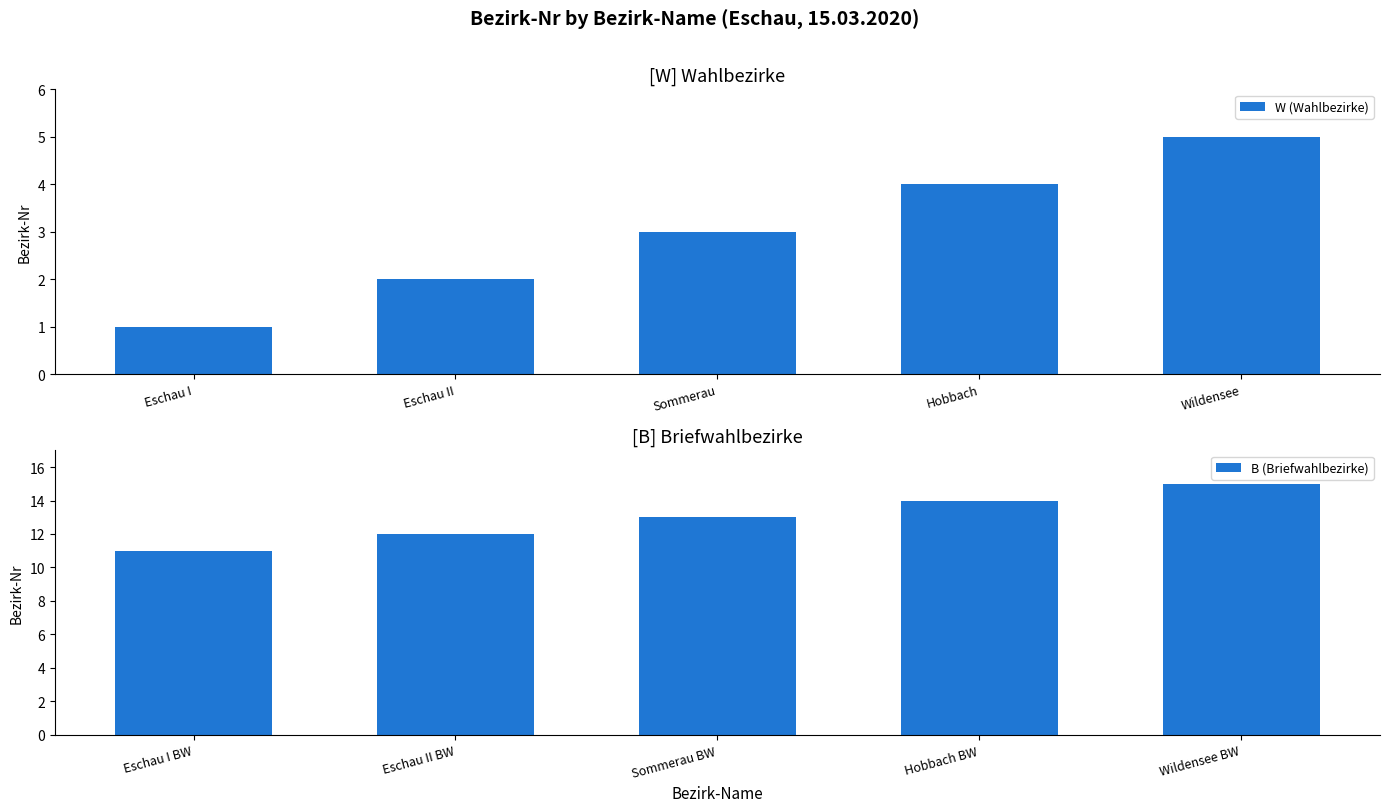

At which label does W (Wahlbezirke) first exceed 3?

Hobbach